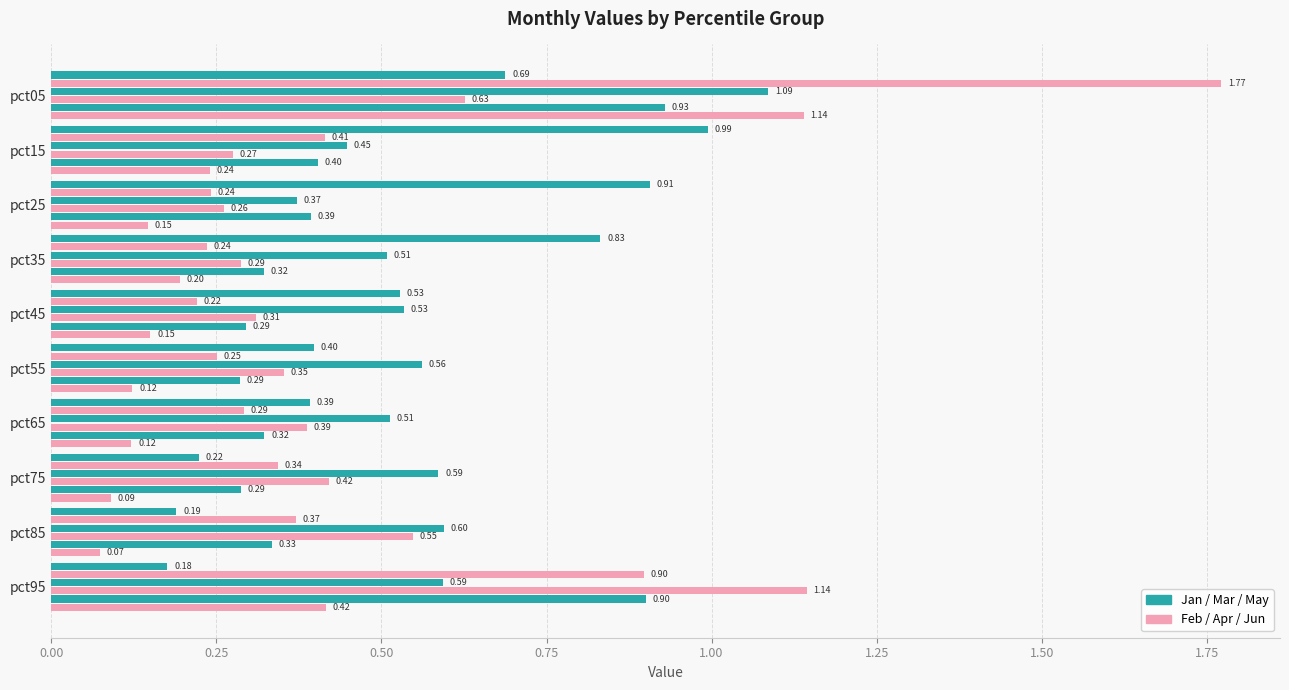

Count the number of data series in this chart.

6